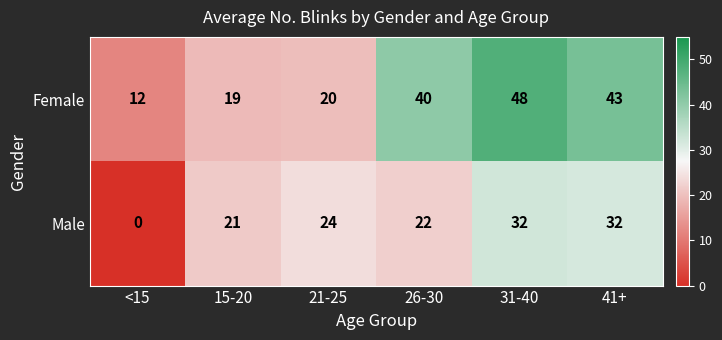

Reading left to right, what are all the values shown in this chart?

Female: <15=12	15-20=19	21-25=20	26-30=40	31-40=48	41+=43
Male: <15=0	15-20=21	21-25=24	26-30=22	31-40=32	41+=32